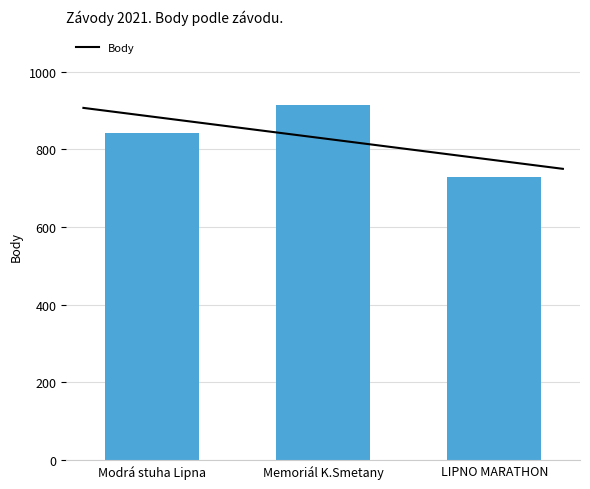

What is the ratio of the value at LIPNO MARATHON to the value at Modrá stuha Lipna?

0.9